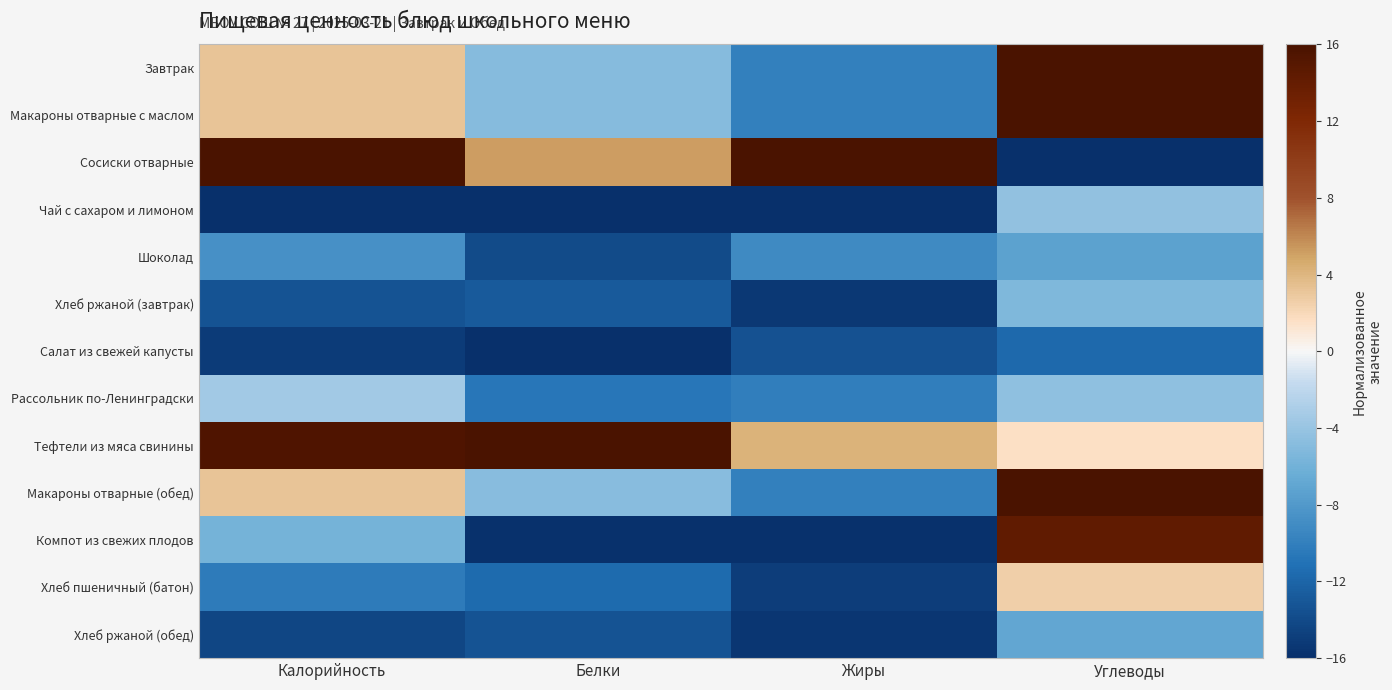

Reading left to right, what are all the values shown in this chart?

Завтрак: Калорийность=3.2	Белки=-4.9	Жиры=-10.0	Углеводы=15.9
Макароны отварные с маслом: Калорийность=3.2	Белки=-4.9	Жиры=-10.0	Углеводы=15.9
Сосиски отварные: Калорийность=16.0	Белки=5.2	Жиры=16.0	Углеводы=-16.0
Чай с сахаром и лимоном: Калорийность=-16.0	Белки=-15.9	Жиры=-16.0	Углеводы=-4.3
Шоколад: Калорийность=-8.7	Белки=-14.0	Жиры=-9.2	Углеводы=-7.3
Хлеб ржаной (завтрак): Калорийность=-13.3	Белки=-12.9	Жиры=-15.4	Углеводы=-5.3
Салат из свежей капусты: Калорийность=-15.1	Белки=-16.0	Жиры=-13.5	Углеводы=-11.7
Рассольник по-Ленинградски: Калорийность=-3.4	Белки=-10.7	Жиры=-10.0	Углеводы=-4.5
Тефтели из мяса свинины: Калорийность=15.6	Белки=16.0	Жиры=4.2	Углеводы=1.5
Макароны отварные (обед): Калорийность=3.2	Белки=-4.8	Жиры=-10.0	Углеводы=16.0
Компот из свежих плодов: Калорийность=-5.8	Белки=-15.9	Жиры=-15.8	Углеводы=14.3
Хлеб пшеничный (батон): Калорийность=-10.4	Белки=-11.5	Жиры=-14.9	Углеводы=2.6
Хлеб ржаной (обед): Калорийность=-14.3	Белки=-13.3	Жиры=-15.4	Углеводы=-6.9